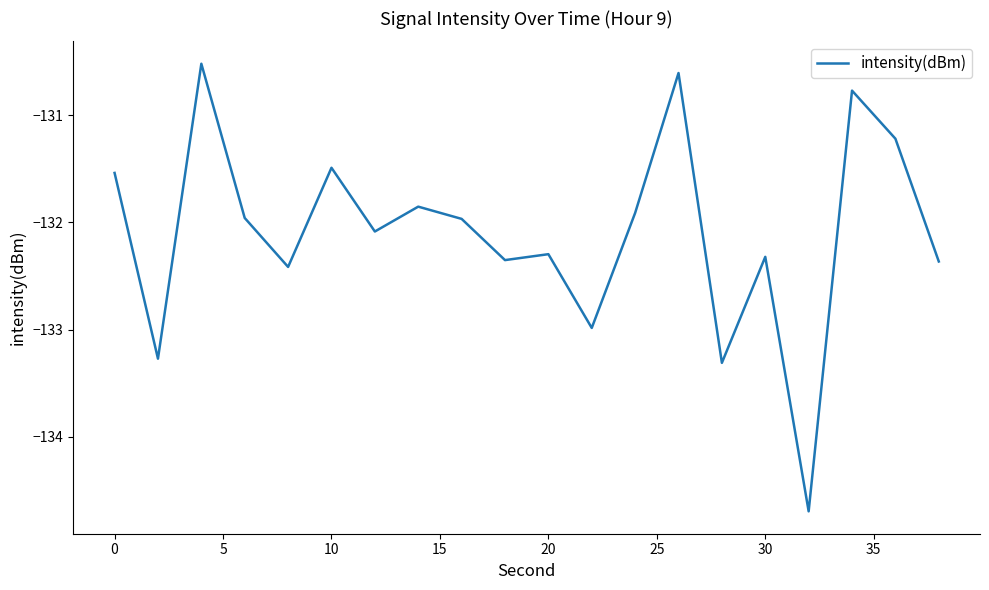

Does the chart display data point markers on the line(s)?

No